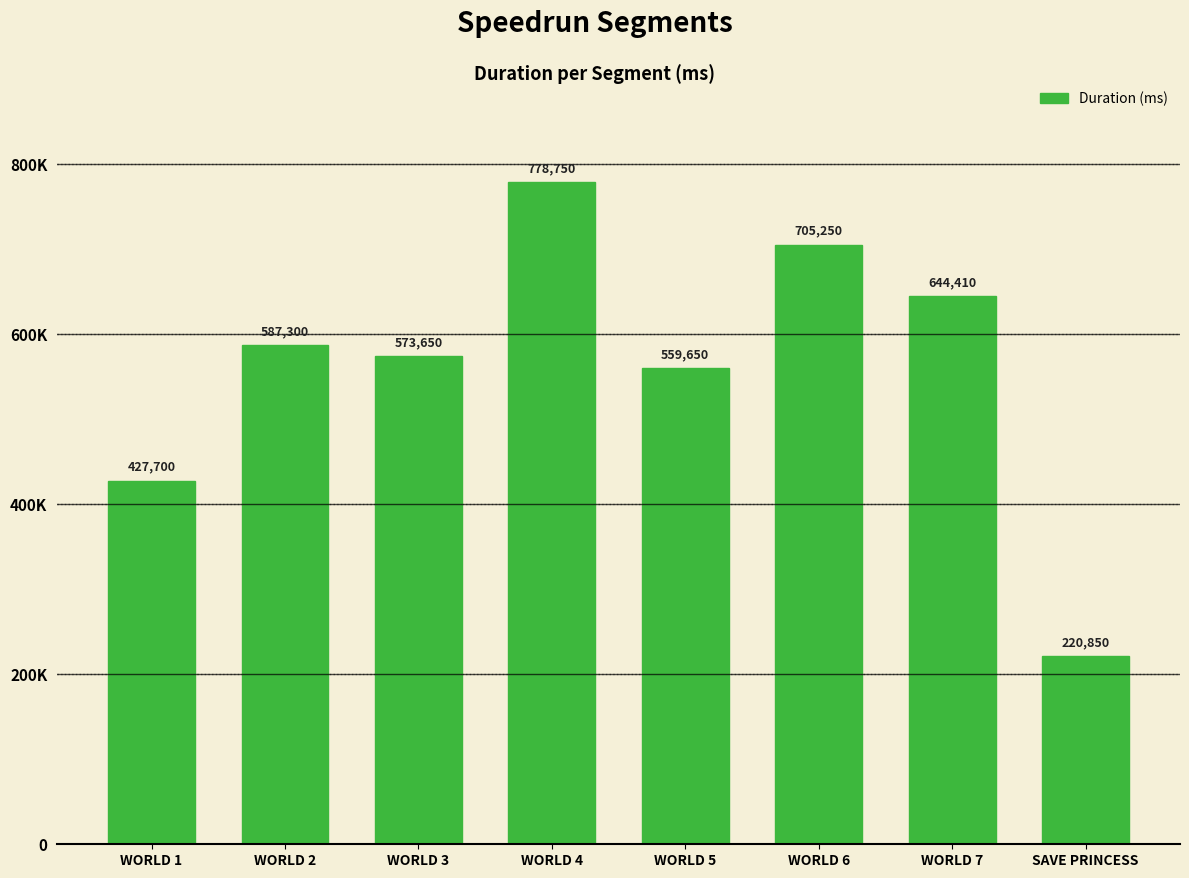

Does the chart contain any negative values?

No